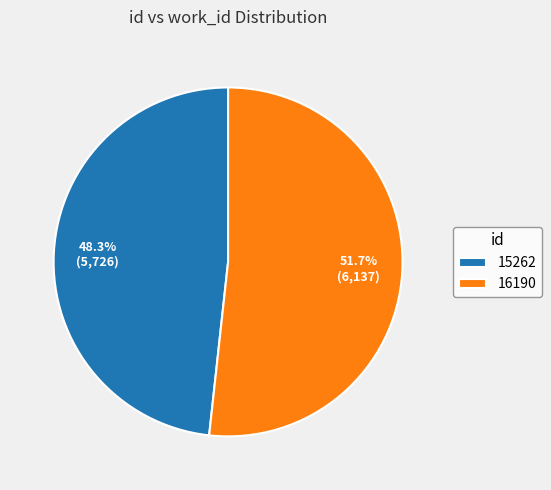

Which slice is the largest?

16190